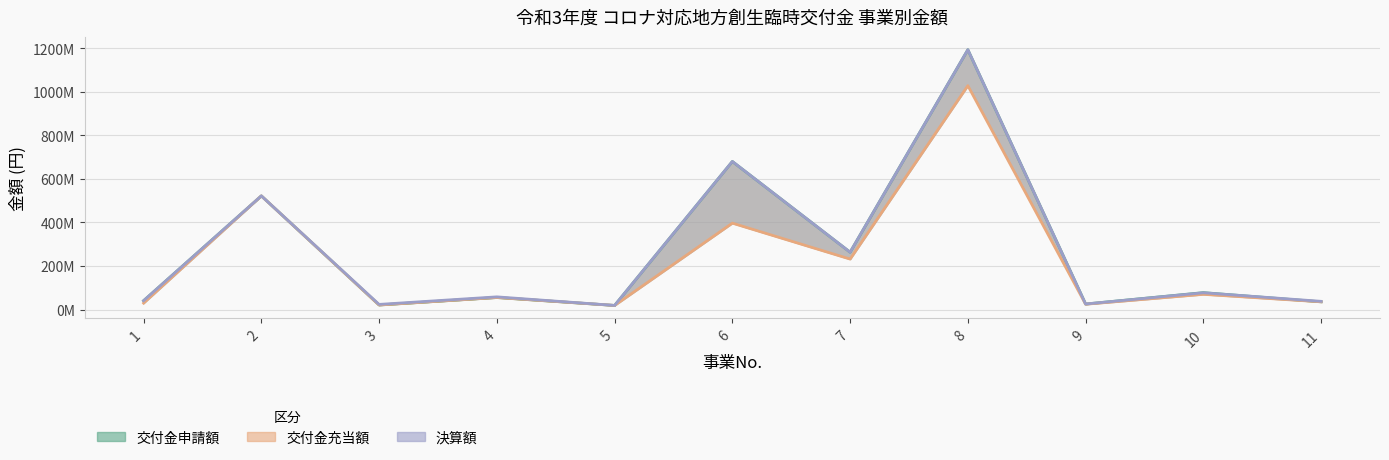

How many data points in 交付金申請額 are above 55324929?

5